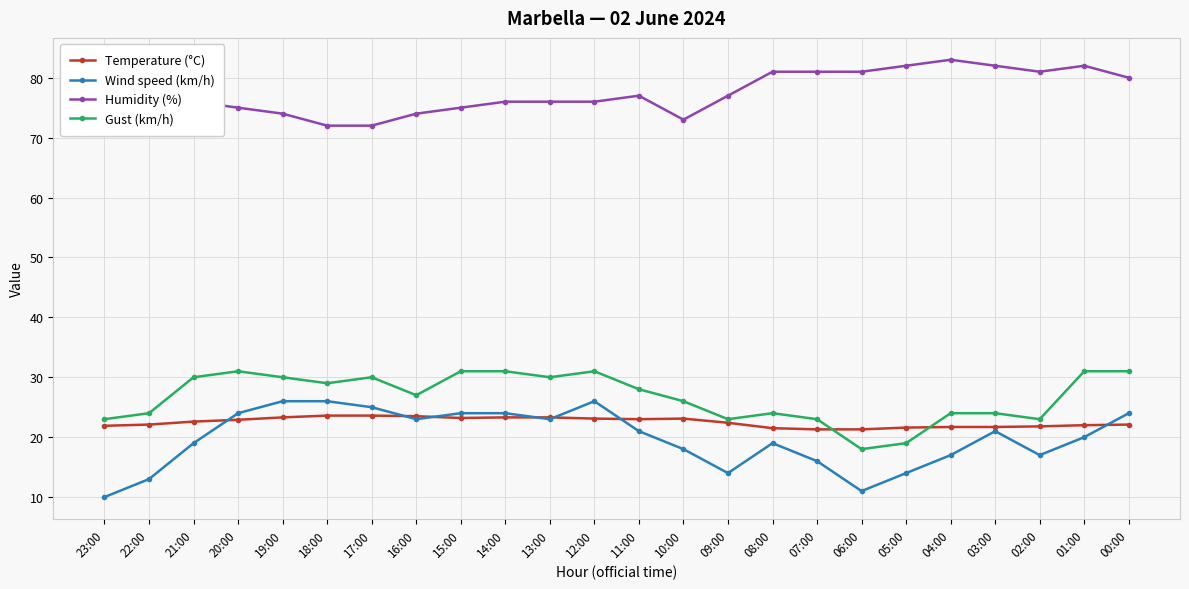

What are all the series names shown in the legend?

Temperature (°C), Wind speed (km/h), Humidity (%), Gust (km/h)